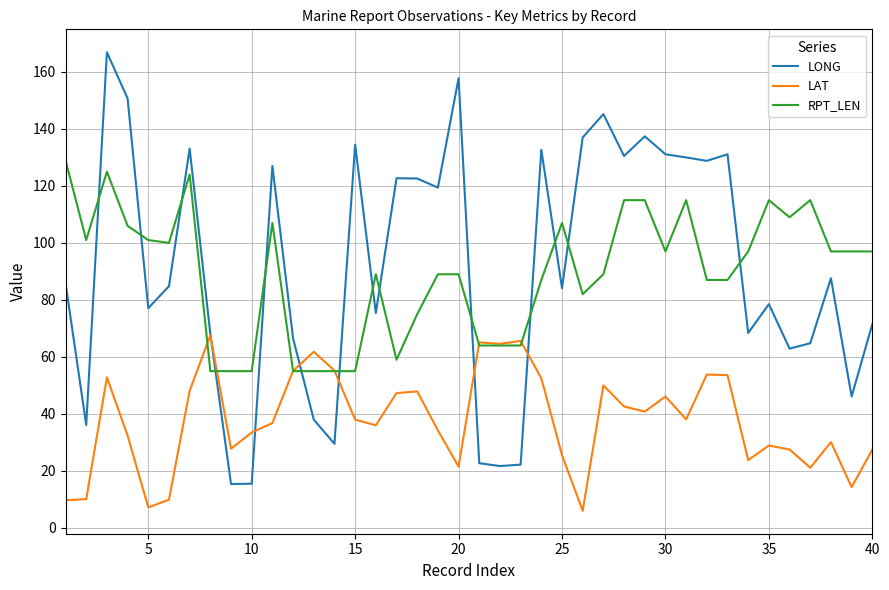

Which series has the widest spread of values?

LONG